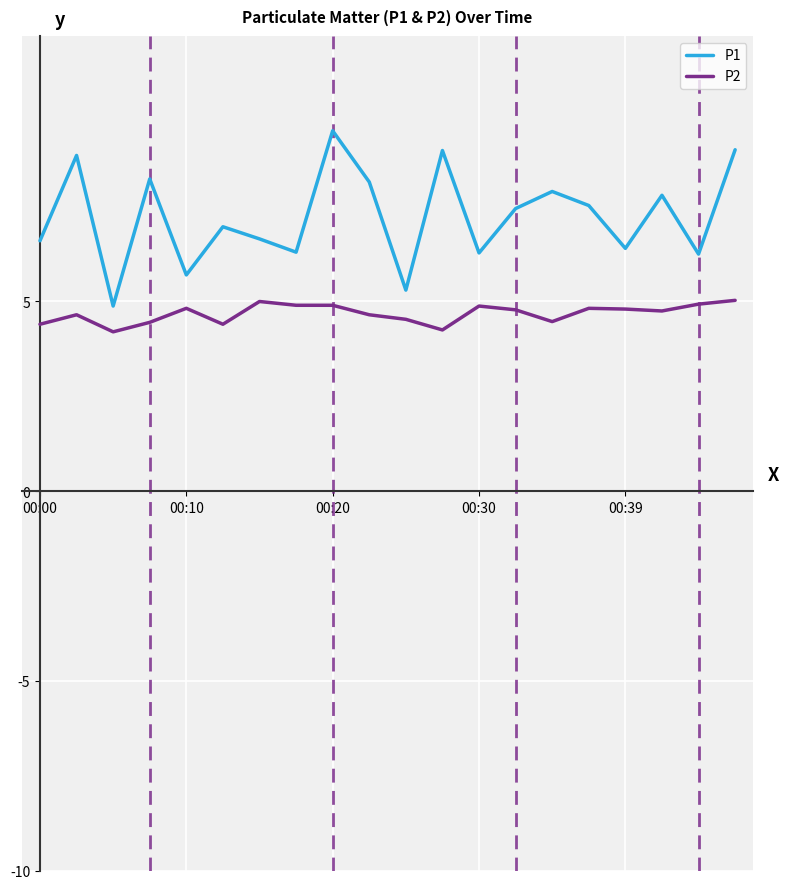

List the series in order of their overall mean, lowest first.

P2, P1